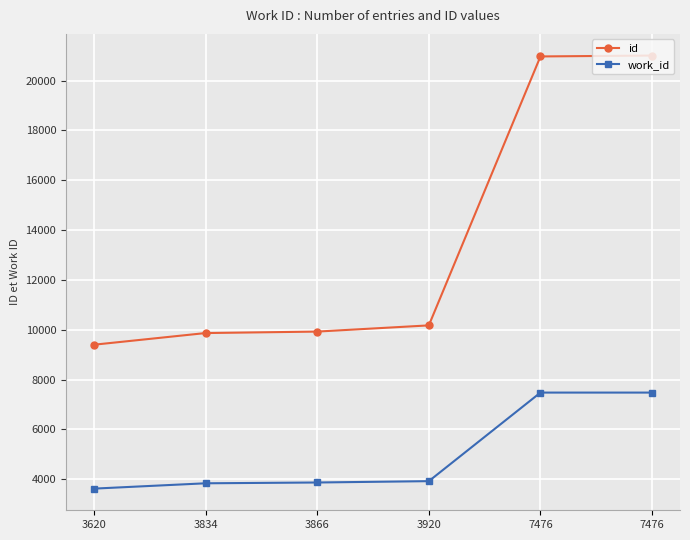

Reading right to left, extract all data points from this chart.

id: 21008	20972	10174	9925	9866	9398
work_id: 7476	7476	3920	3866	3834	3620